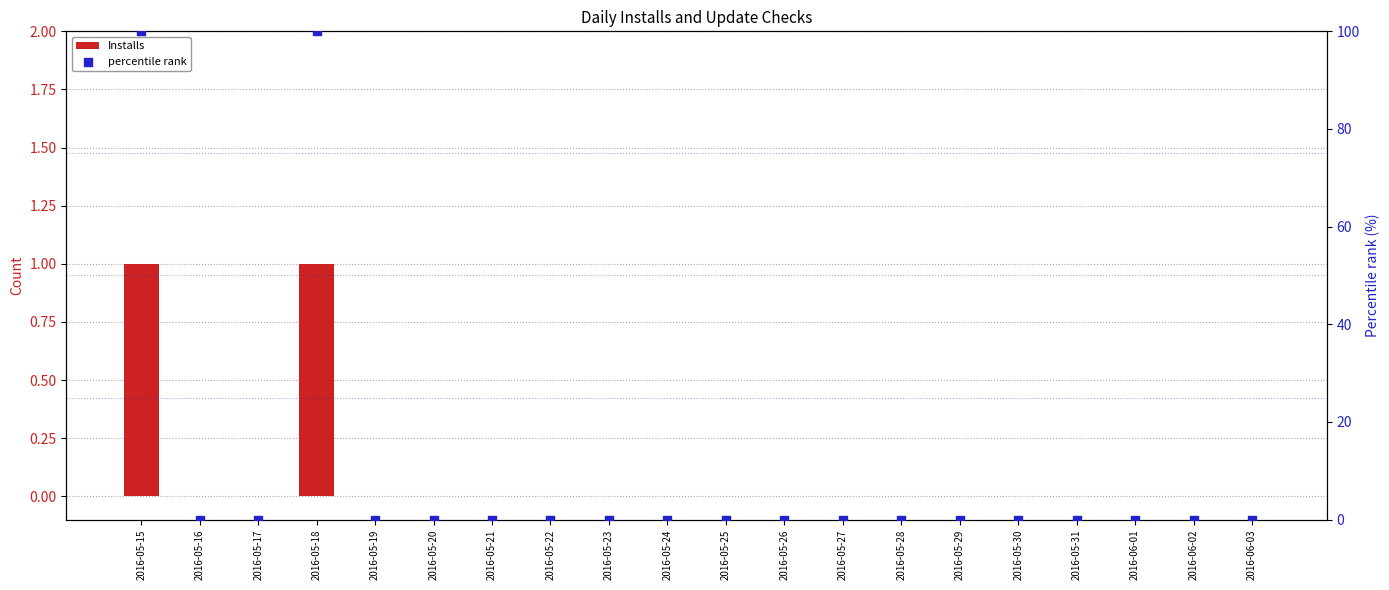

At which category is the sum across all series the highest?

2016-05-15